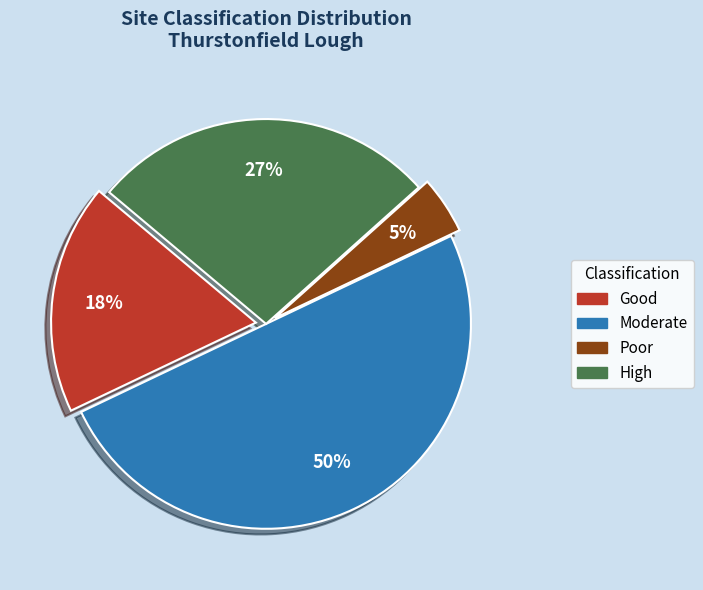

To the nearest percent, what is the difference between the largest and smallest slice percentages?

45%